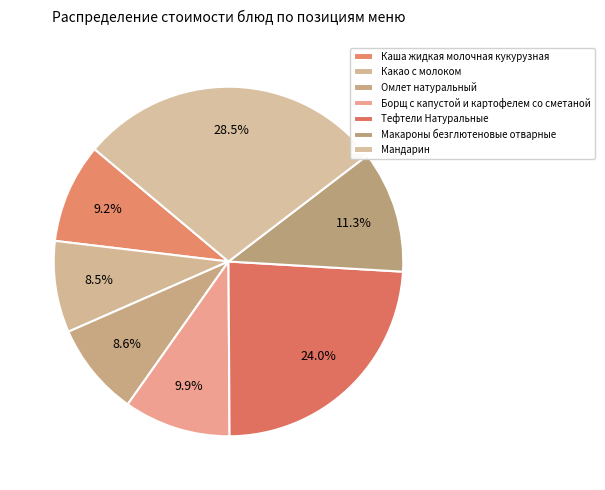

What percentage is the Каша жидкая молочная кукурузная slice, to the nearest percent?

9%